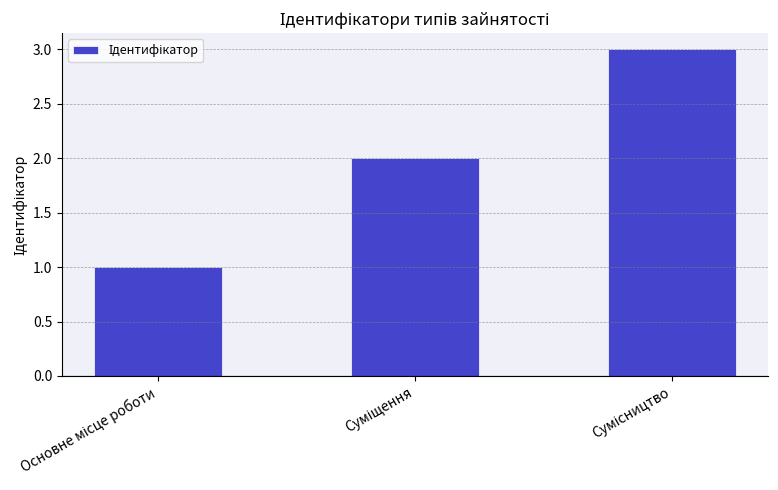

What is the minimum value shown in the chart?

1